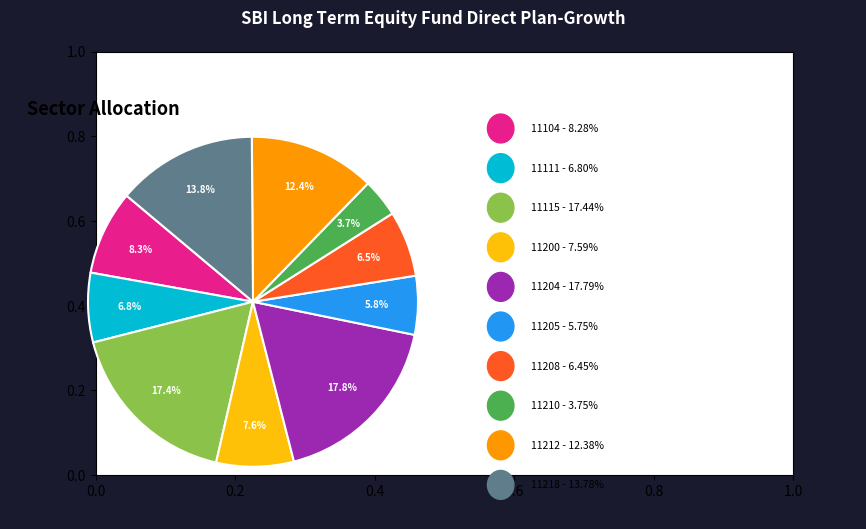

To the nearest percent, what is the average slice percentage?

10%